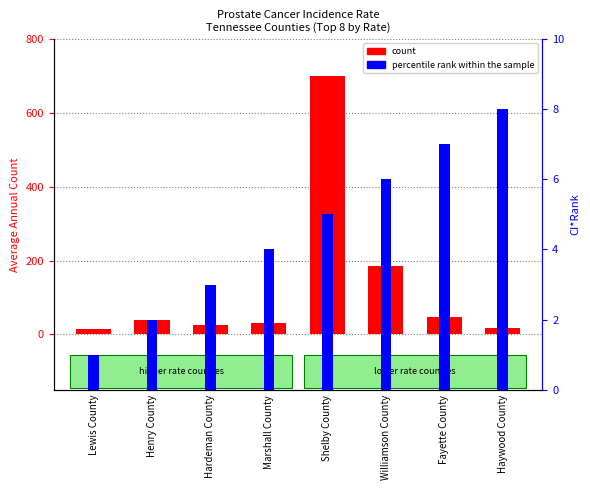

Rank the categories by percentile rank within the sample value from highest to lowest.

Haywood County, Fayette County, Williamson County, Shelby County, Marshall County, Hardeman County, Henry County, Lewis County